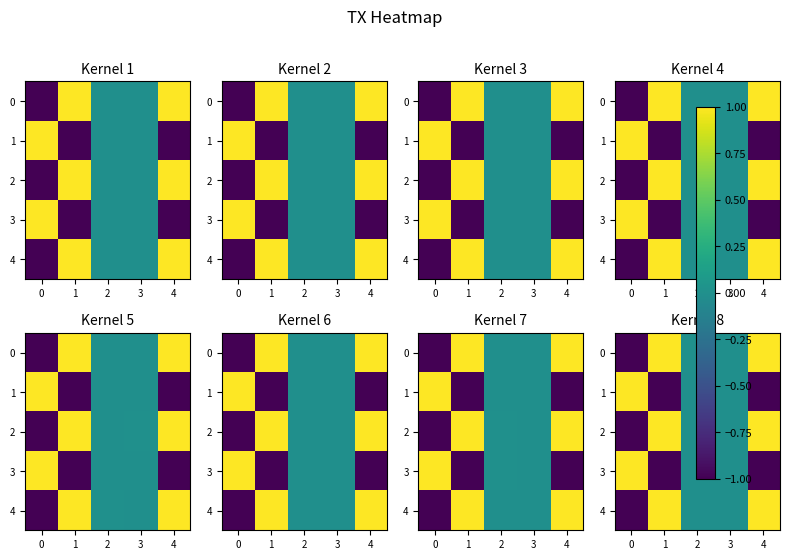

Where is 0 nearest to the value 0?

3